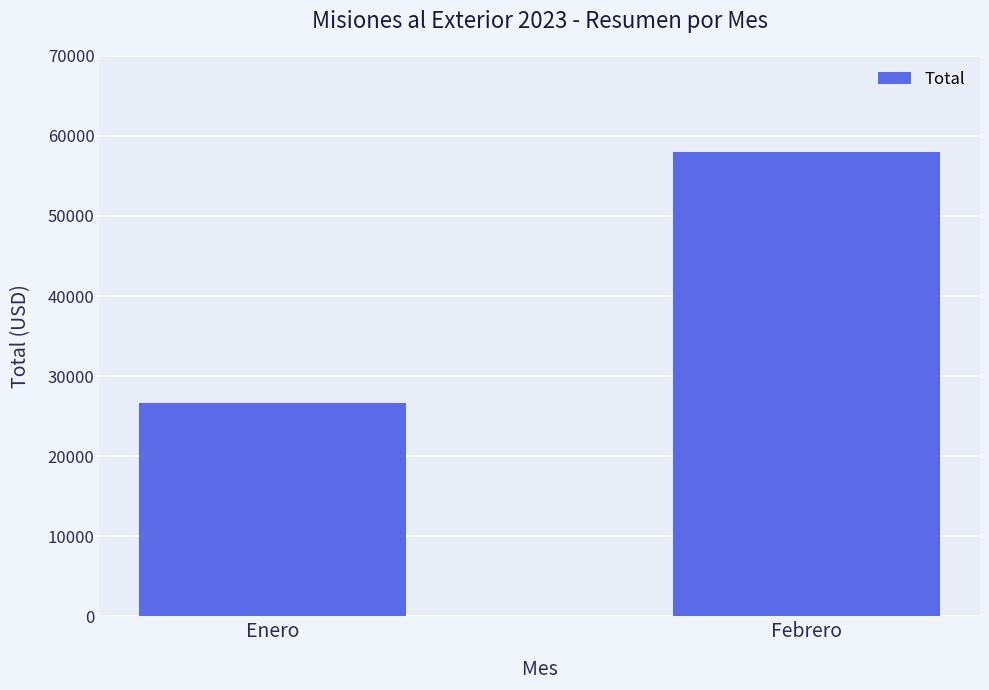

List the labels in order of value, largest first.

Febrero, Enero